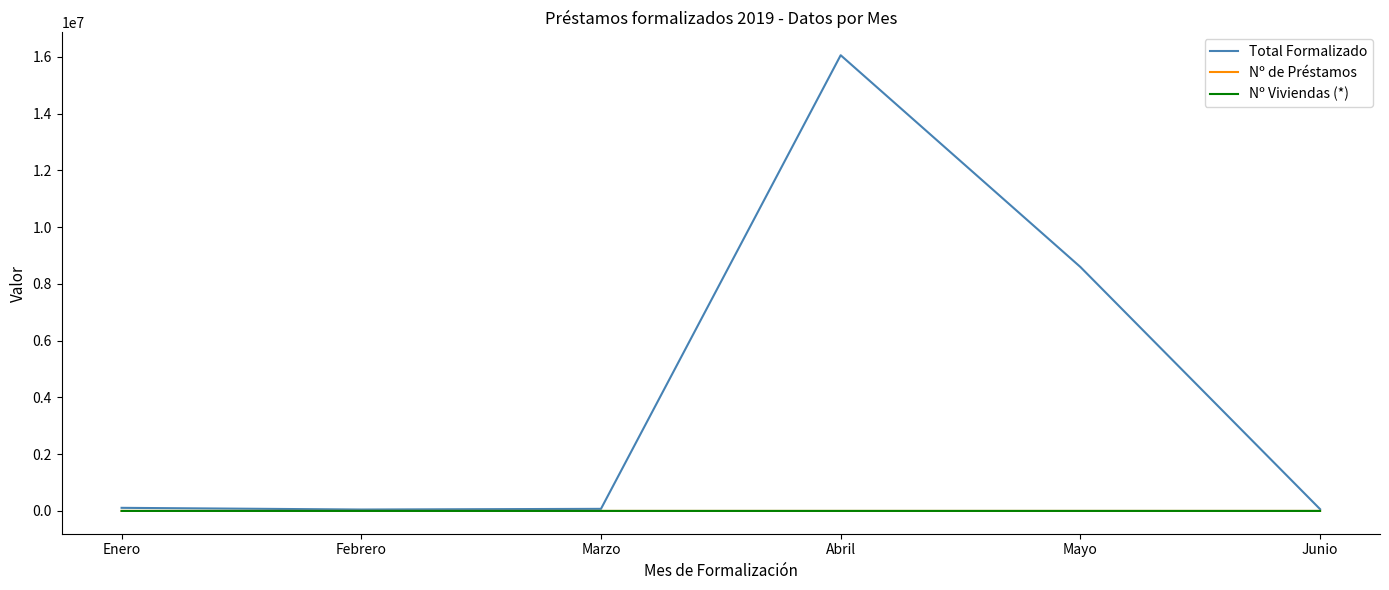

What is the approximate value of Nº de Préstamos at Junio?

7.0